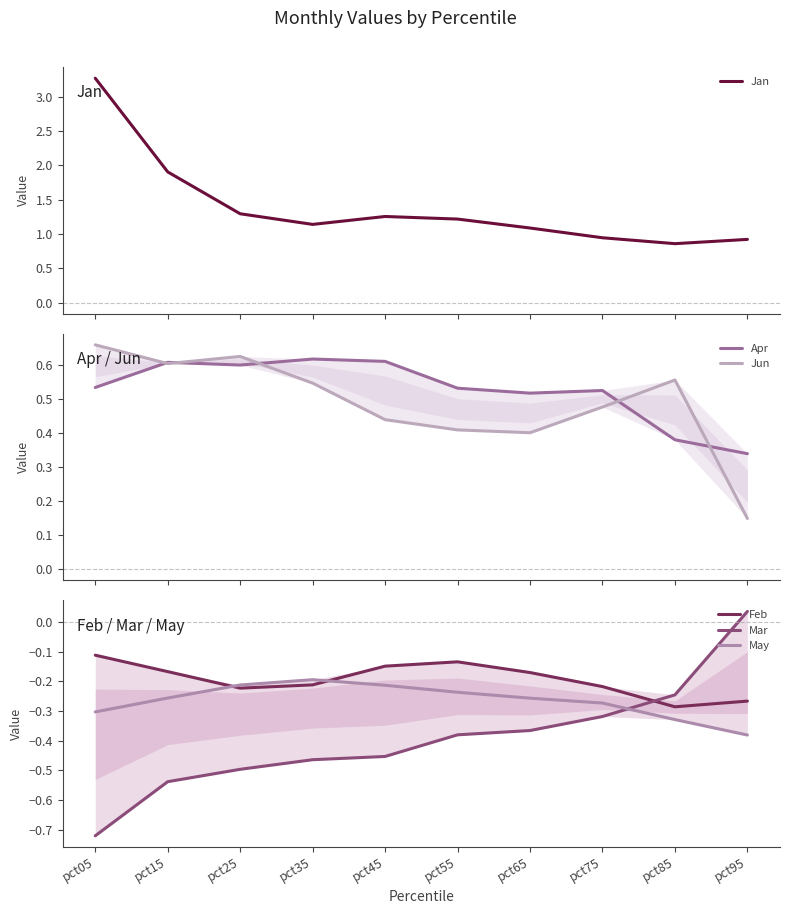

Reading left to right, transcribe all the data shown in this chart.

Jan: pct05=3.3	pct15=1.9	pct25=1.3	pct35=1.1	pct45=1.3	pct55=1.2	pct65=1.1	pct75=0.9	pct85=0.9	pct95=0.9
Apr: pct05=0.5	pct15=0.6	pct25=0.6	pct35=0.6	pct45=0.6	pct55=0.5	pct65=0.5	pct75=0.5	pct85=0.4	pct95=0.3
Jun: pct05=0.7	pct15=0.6	pct25=0.6	pct35=0.5	pct45=0.4	pct55=0.4	pct65=0.4	pct75=0.5	pct85=0.6	pct95=0.1
Feb: pct05=-0.1	pct15=-0.2	pct25=-0.2	pct35=-0.2	pct45=-0.1	pct55=-0.1	pct65=-0.2	pct75=-0.2	pct85=-0.3	pct95=-0.3
Mar: pct05=-0.7	pct15=-0.5	pct25=-0.5	pct35=-0.5	pct45=-0.5	pct55=-0.4	pct65=-0.4	pct75=-0.3	pct85=-0.2	pct95=0.0
May: pct05=-0.3	pct15=-0.3	pct25=-0.2	pct35=-0.2	pct45=-0.2	pct55=-0.2	pct65=-0.3	pct75=-0.3	pct85=-0.3	pct95=-0.4